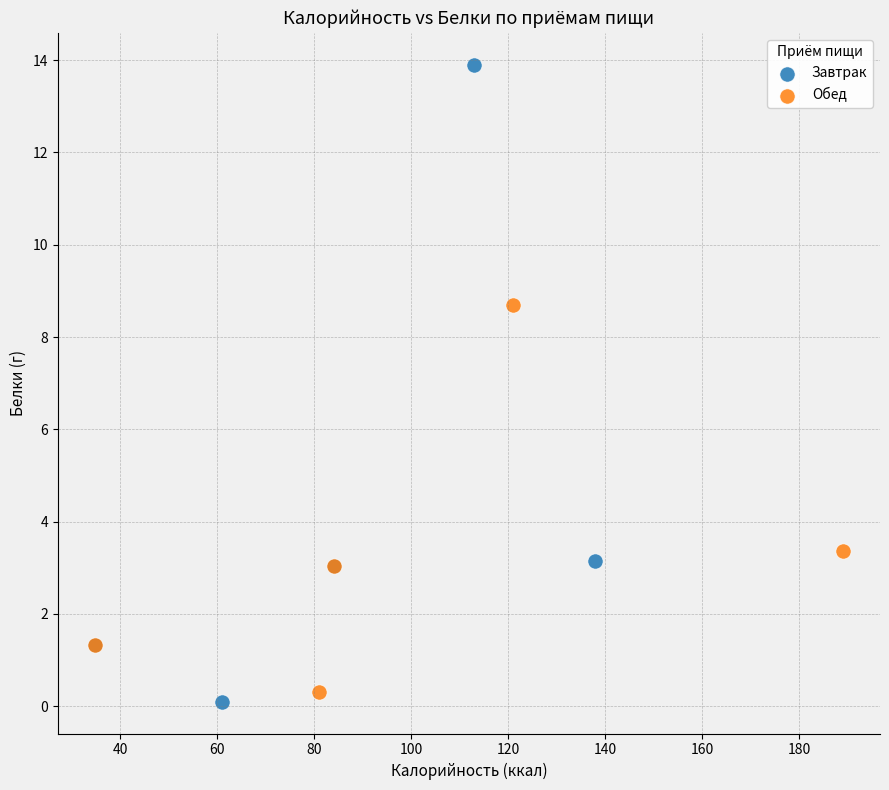

Which series contains the highest Y value?

Завтрак